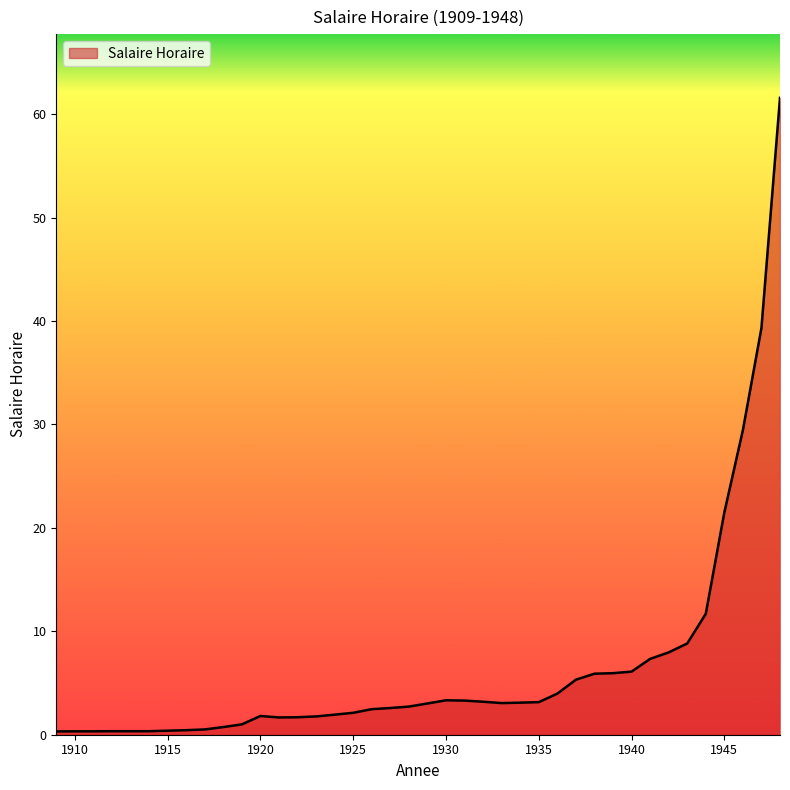

Does the chart display data point markers on the line(s)?

No